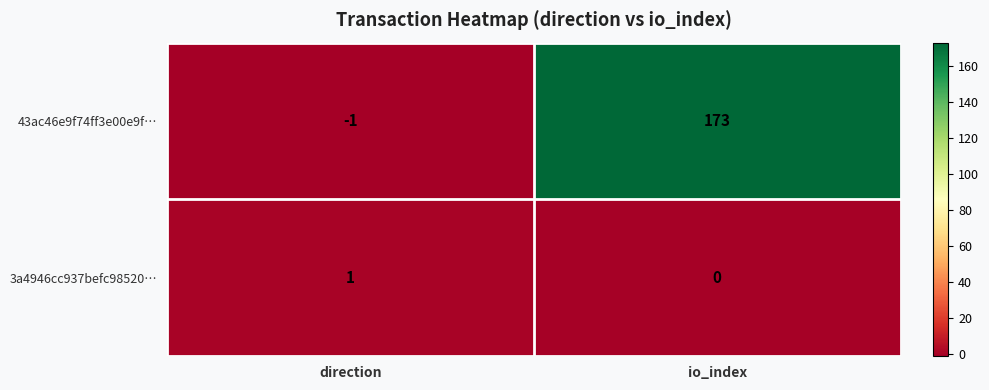

List the series in order of their peak value, lowest first.

3a4946cc937befc98520…, 43ac46e9f74ff3e00e9f…